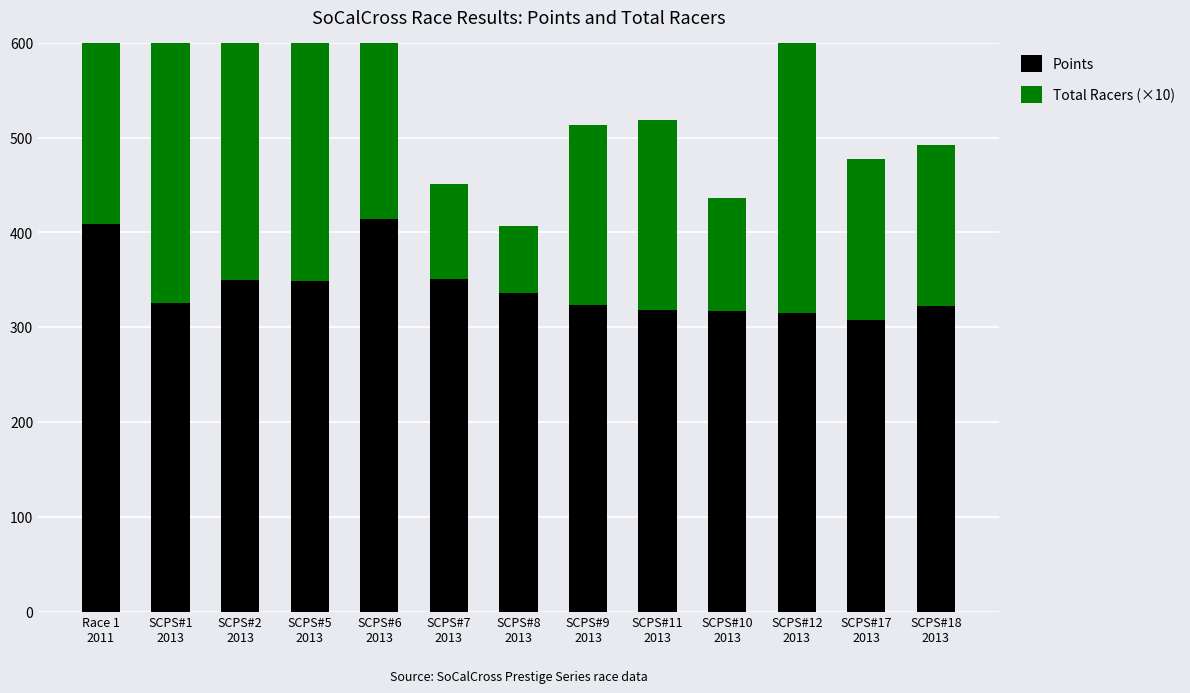

Reading right to left, what are all the values shown in this chart?

Points: 322.6	307.6	315.5	316.7	318.4	323.1	336.4	351.3	413.9	349.0	349.4	325.3	409.1
Total Racers (×10): 170.0	170.0	290.0	120.0	200.0	190.0	70.0	100.0	230.0	260.0	290.0	410.0	490.0